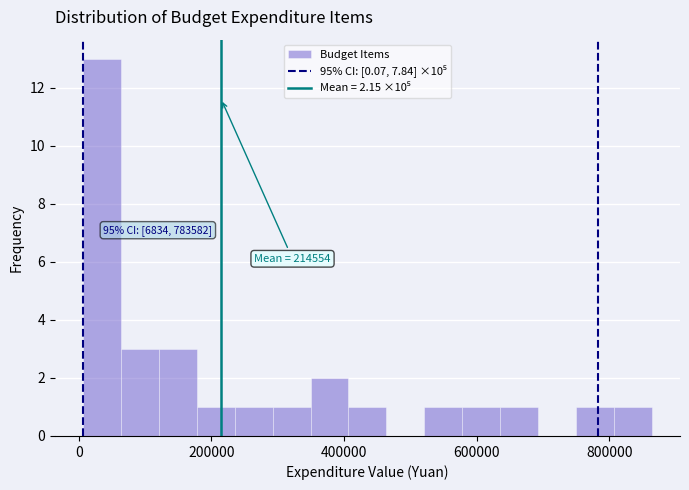

Around what value on the x-axis is the tallest bar? Give the approximate position of its centre, as read against the axis.

40000